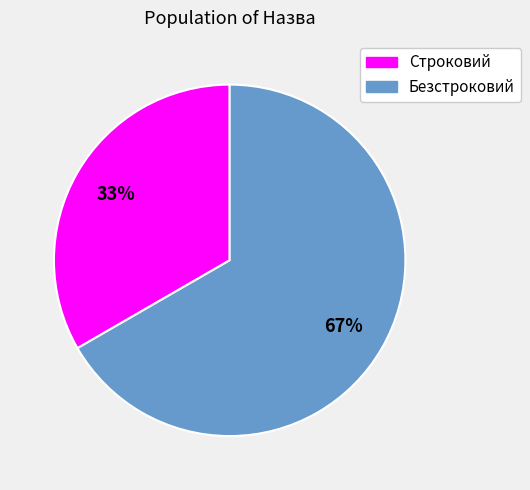

How many slices are in this pie chart?

2